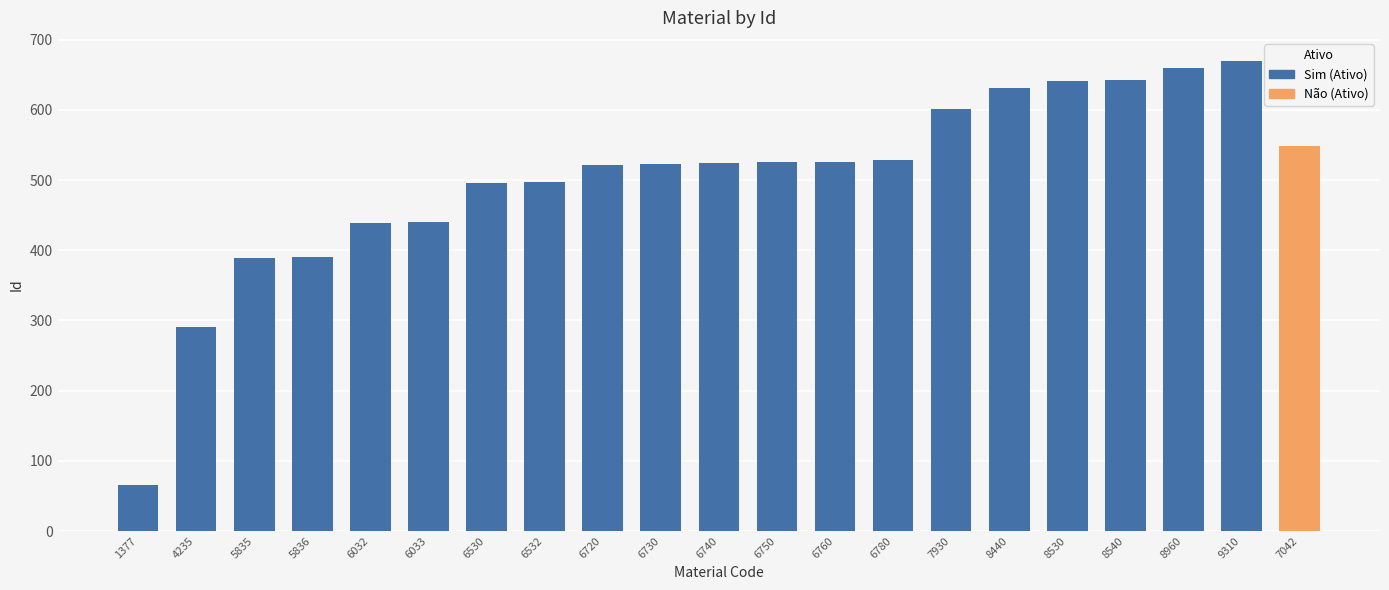

How many data points does each series have?

20